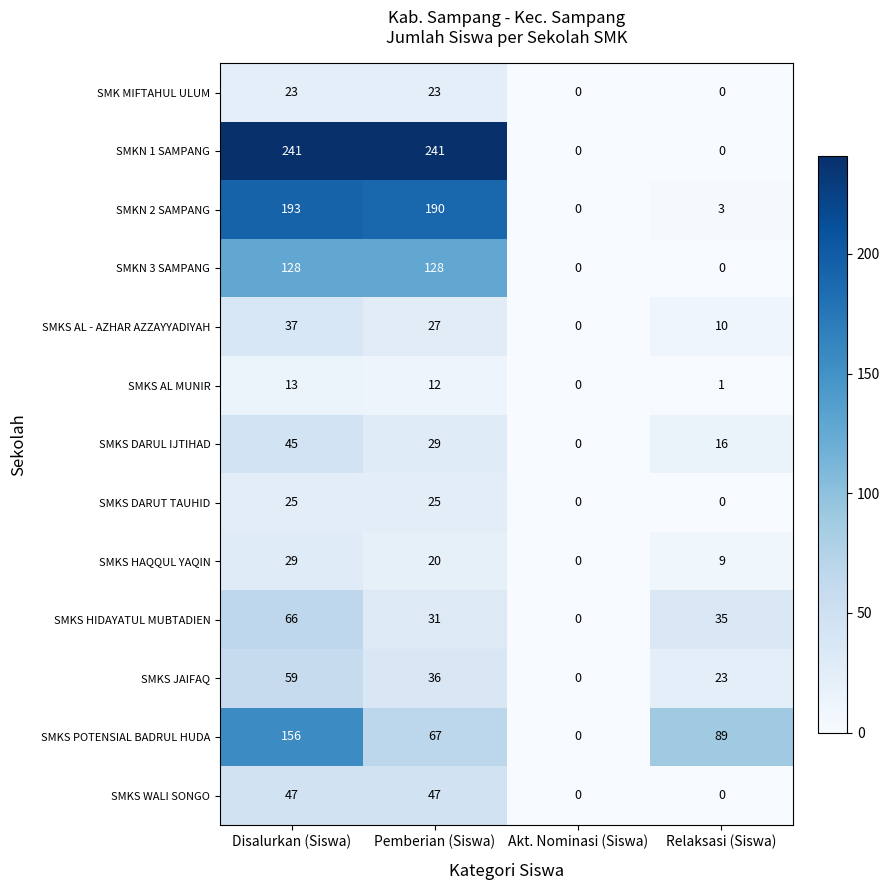

At Pemberian (Siswa), list the series in order from largest to smallest.

SMKN 1 SAMPANG, SMKN 2 SAMPANG, SMKN 3 SAMPANG, SMKS POTENSIAL BADRUL HUDA, SMKS WALI SONGO, SMKS JAIFAQ, SMKS HIDAYATUL MUBTADIEN, SMKS DARUL IJTIHAD, SMKS AL - AZHAR AZZAYYADIYAH, SMKS DARUT TAUHID, SMK MIFTAHUL ULUM, SMKS HAQQUL YAQIN, SMKS AL MUNIR